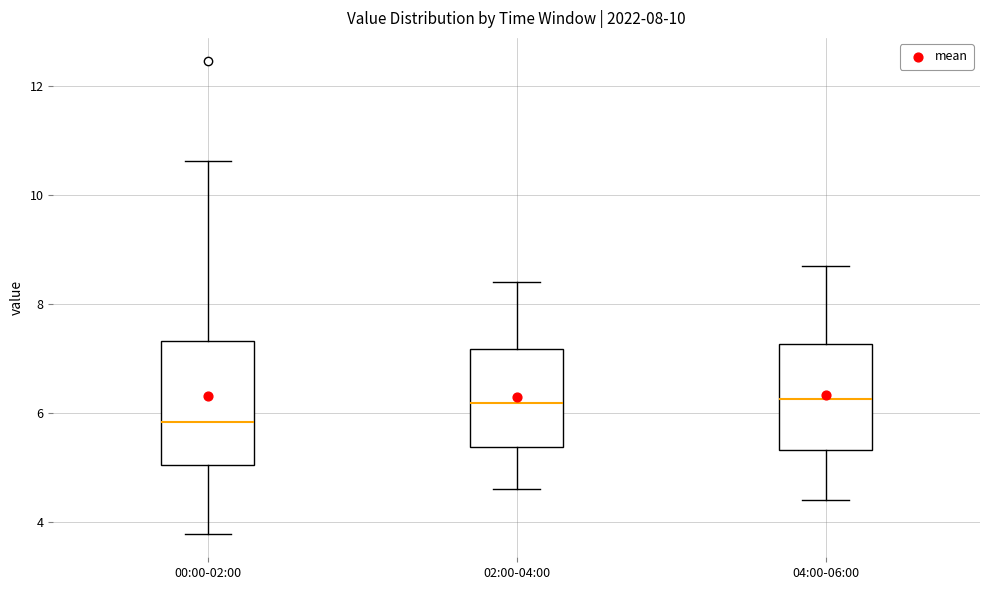

Which box is the tallest, from its lower edge to its upper edge?

00:00-02:00